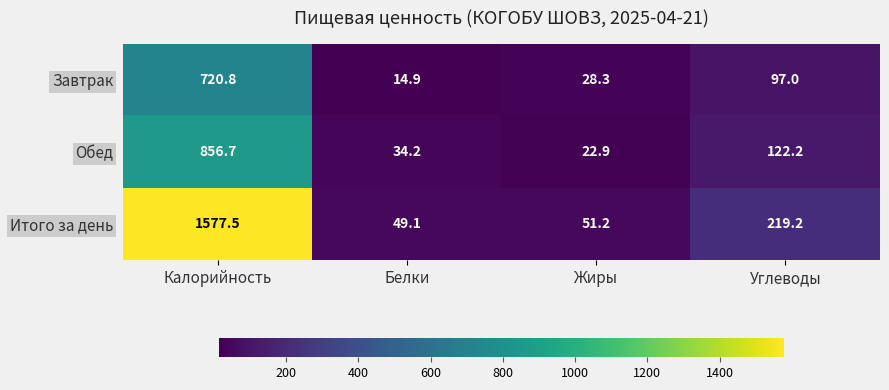

Which series has the widest spread of values?

Итого за день